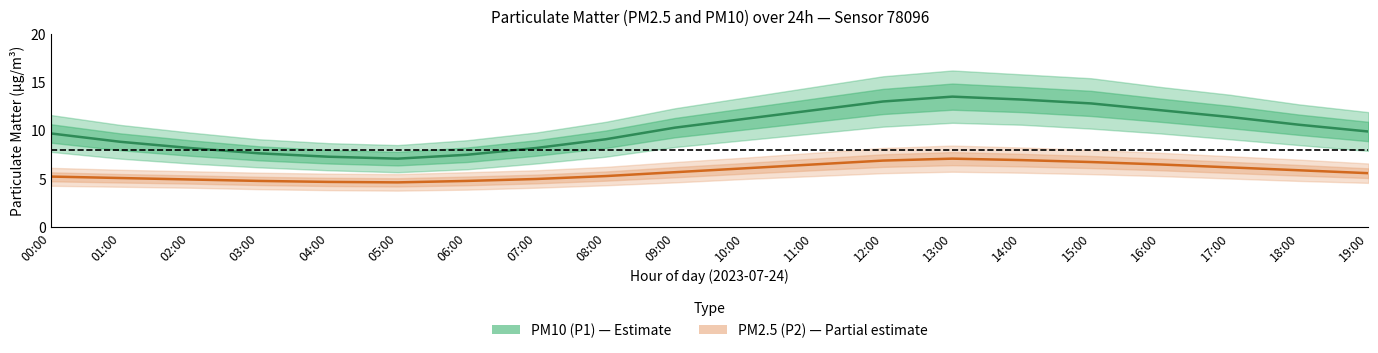

What is the value of the PM2.5 (P2) point at the 7th from the left?

4.8